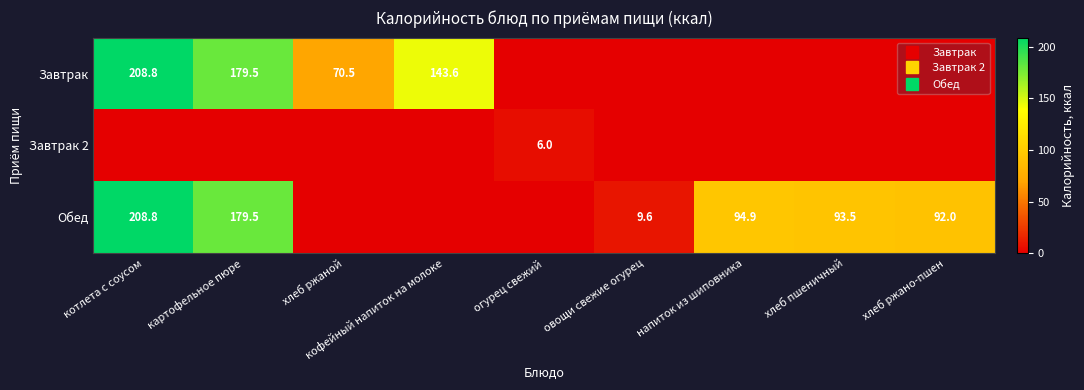

How many data points in Обед are above 91?

5